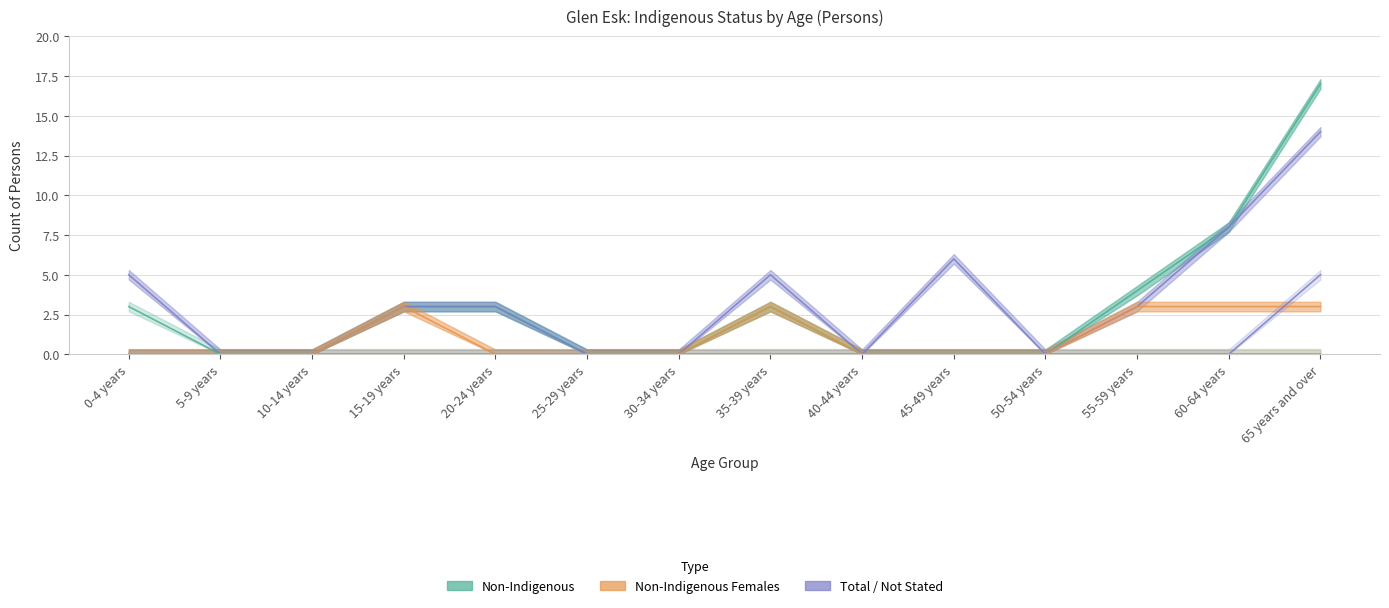

What is the difference between the maximum and minimum values in the Total Persons series?

14